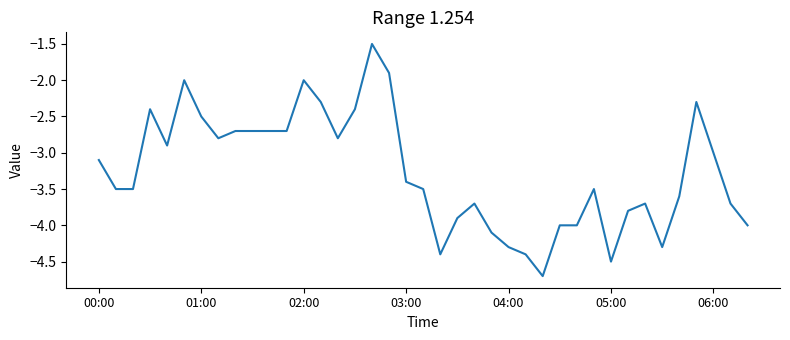

What is the minimum value shown in the chart?

-4.7